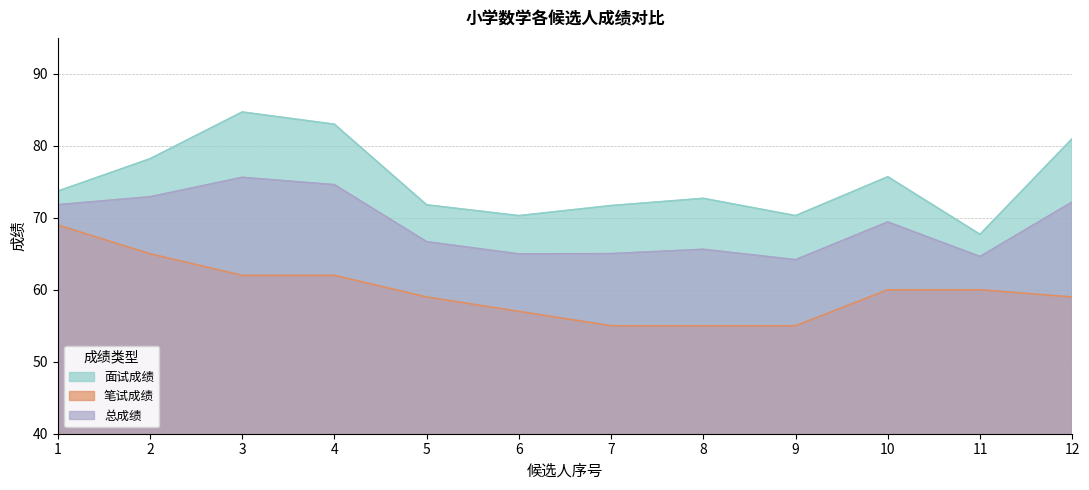

List the series in order of their overall mean, highest first.

面试成绩, 总成绩, 笔试成绩